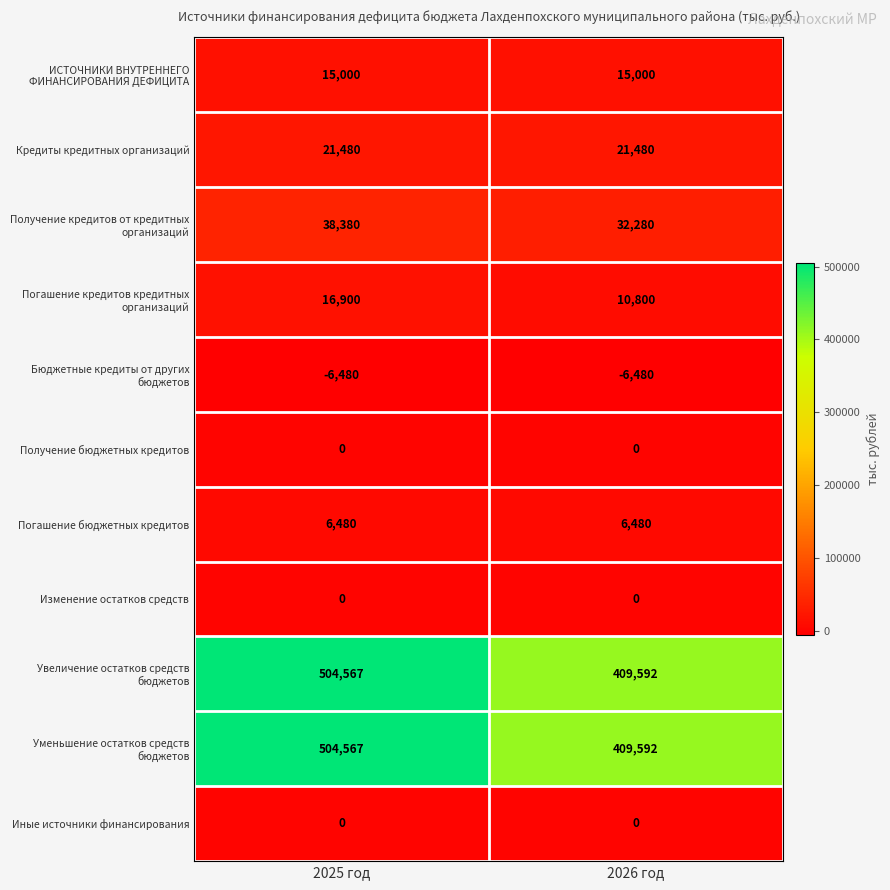

Which category has the highest value across all series?

2025 год